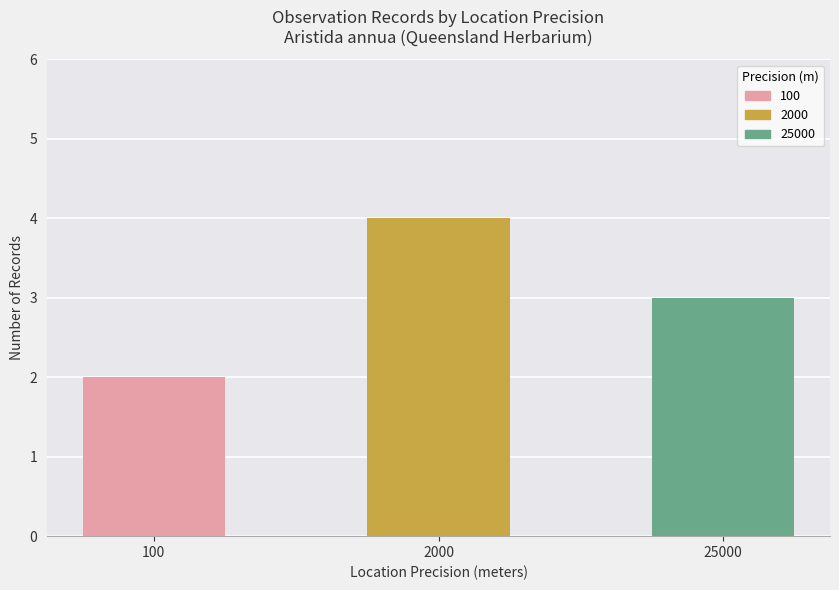

Is it true that the value at 2000 is 1?

False